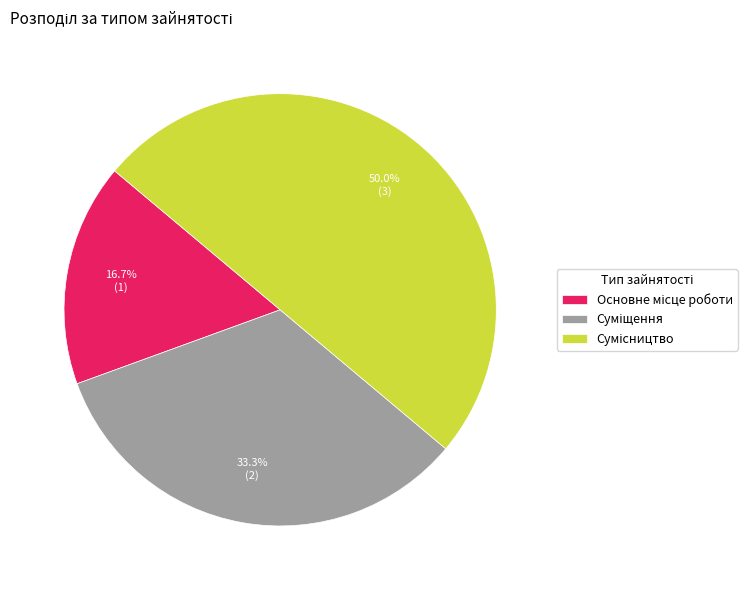

To the nearest percent, what is the combined percentage of Сумісництво and Суміщення?

83%